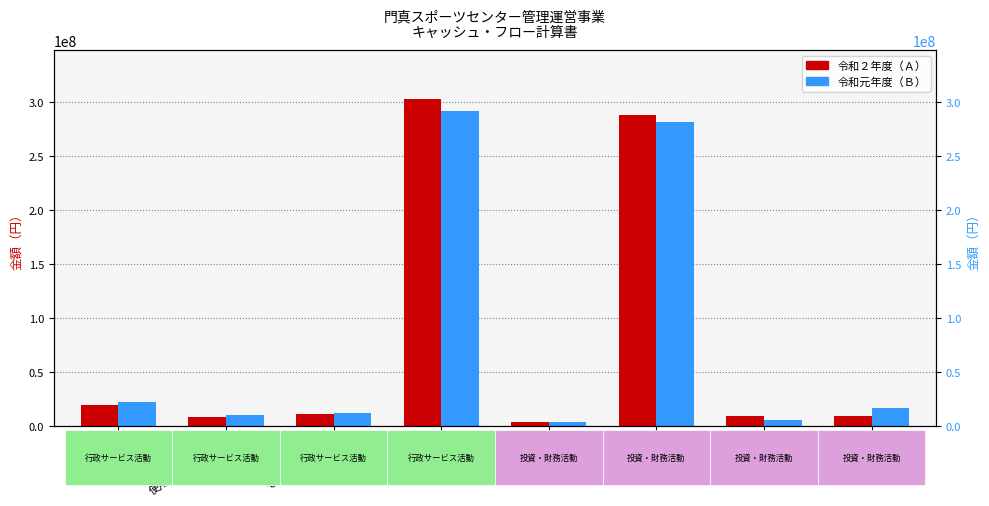

Where does the 令和２年度（Ａ） series first go above 11000100?

行政収入